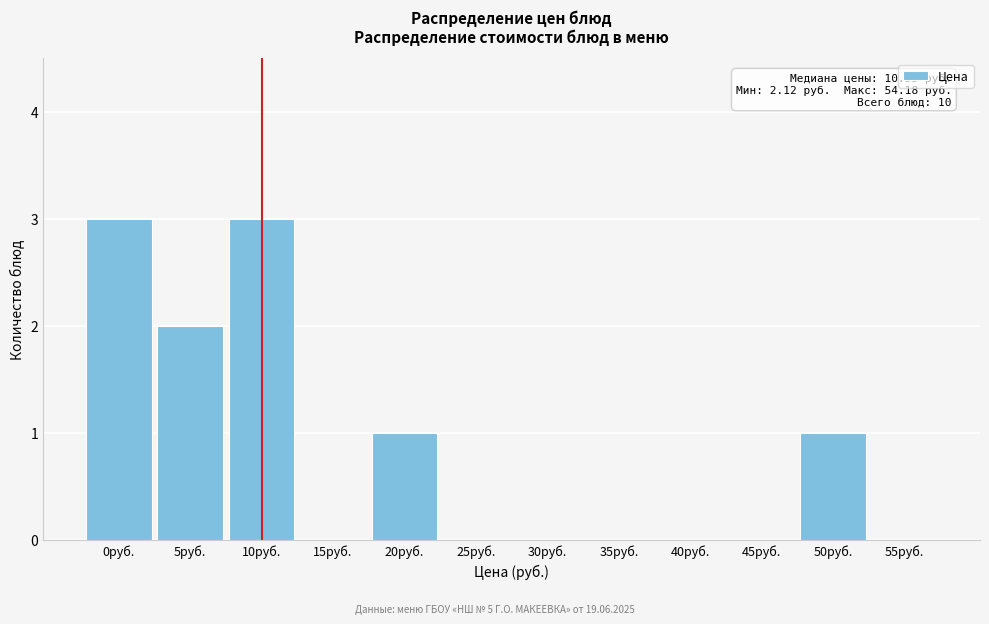

Reading left to right, transcribe all the data shown in this chart.

0руб.=3	5руб.=2	10руб.=3	15руб.=0	20руб.=1	25руб.=0	30руб.=0	35руб.=0	40руб.=0	45руб.=0	50руб.=1	55руб.=0